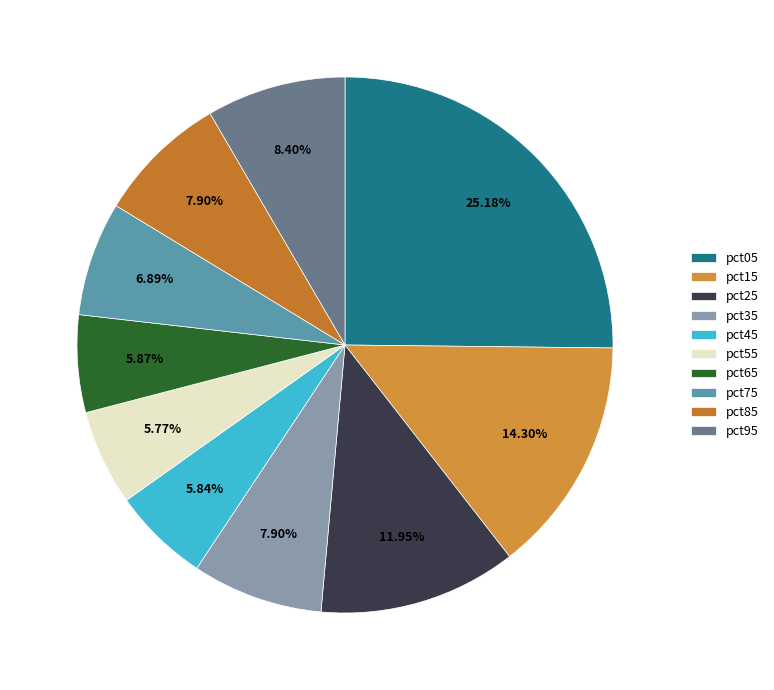

Do pct95 and pct55 together represent more than half of the pie?

No